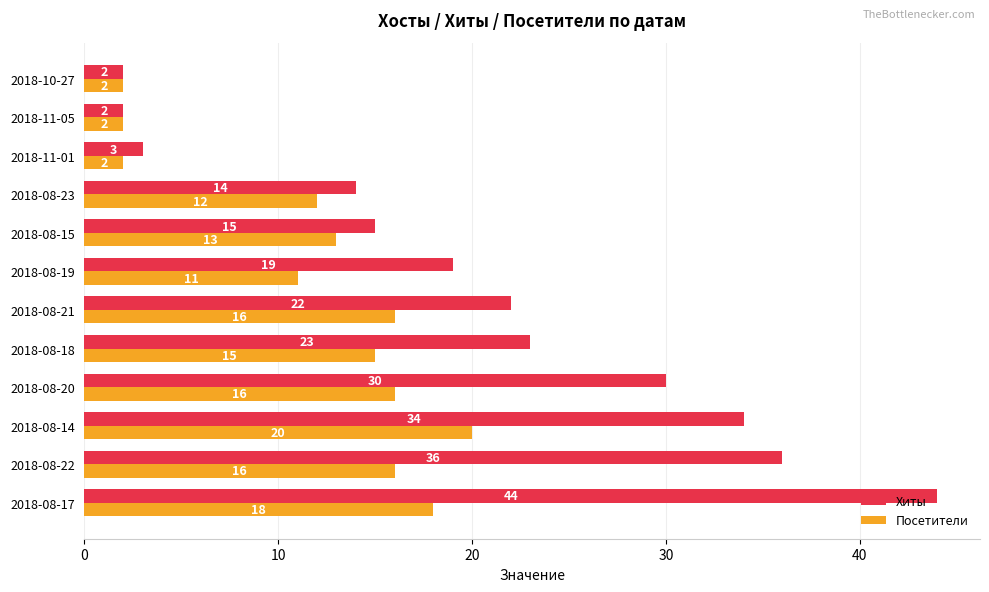

What is the difference between the highest and lowest values at 2018-08-20?

14